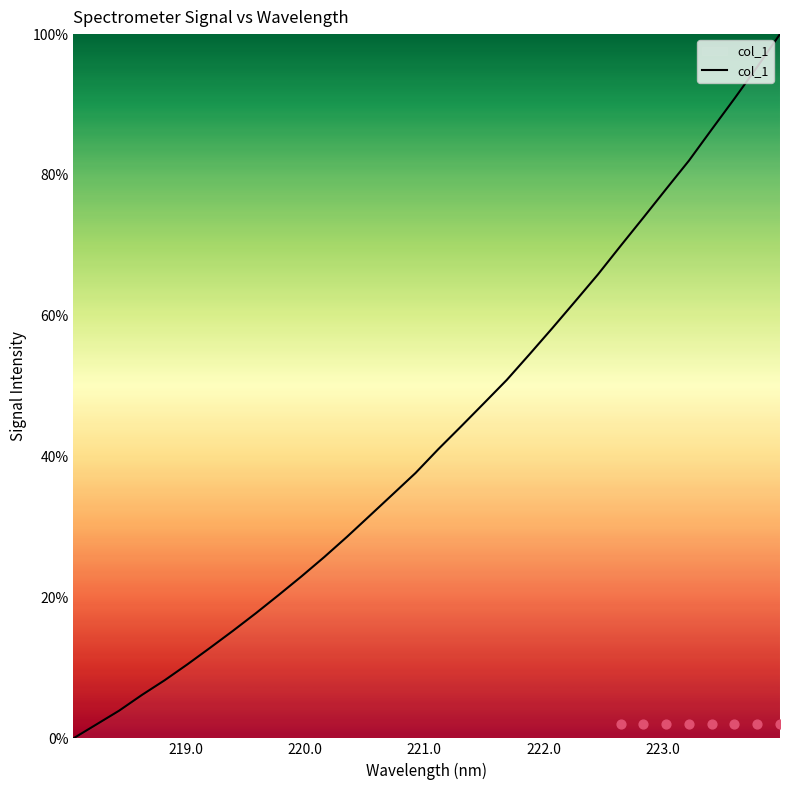

What is the highest value of the col_1 series?

100.0